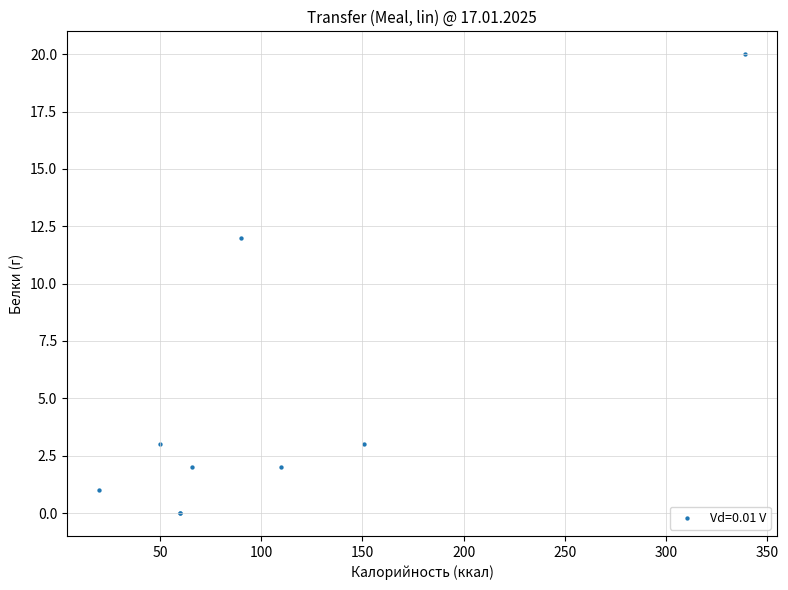

What Y value in the scatter plot is closest to 10?

12